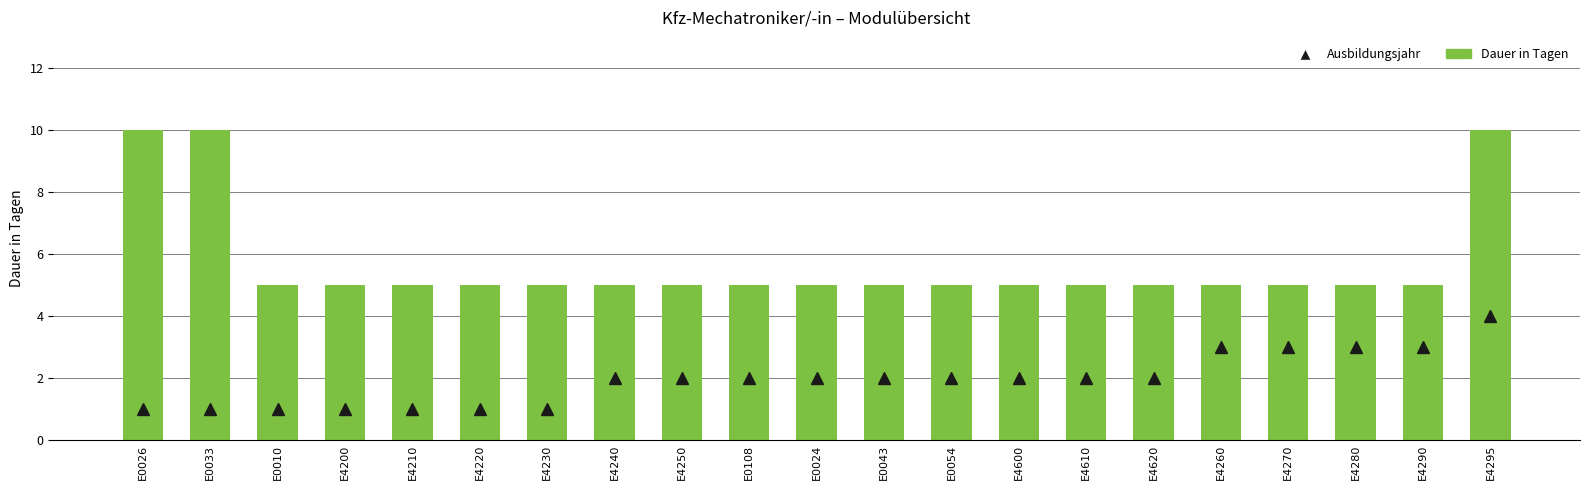

What is the change in value from E0026 to E4290?

-5